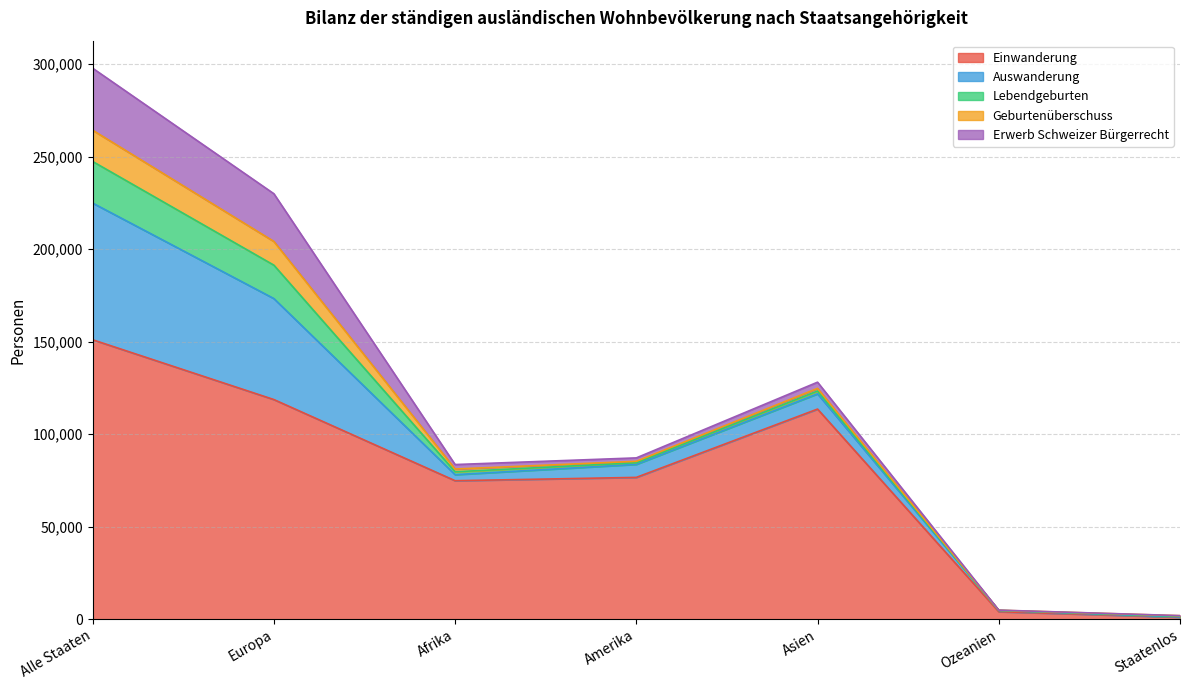

In Erwerb Schweizer Bürgerrecht, how many points are lower than both neighbors (excluding endpoints)?

1